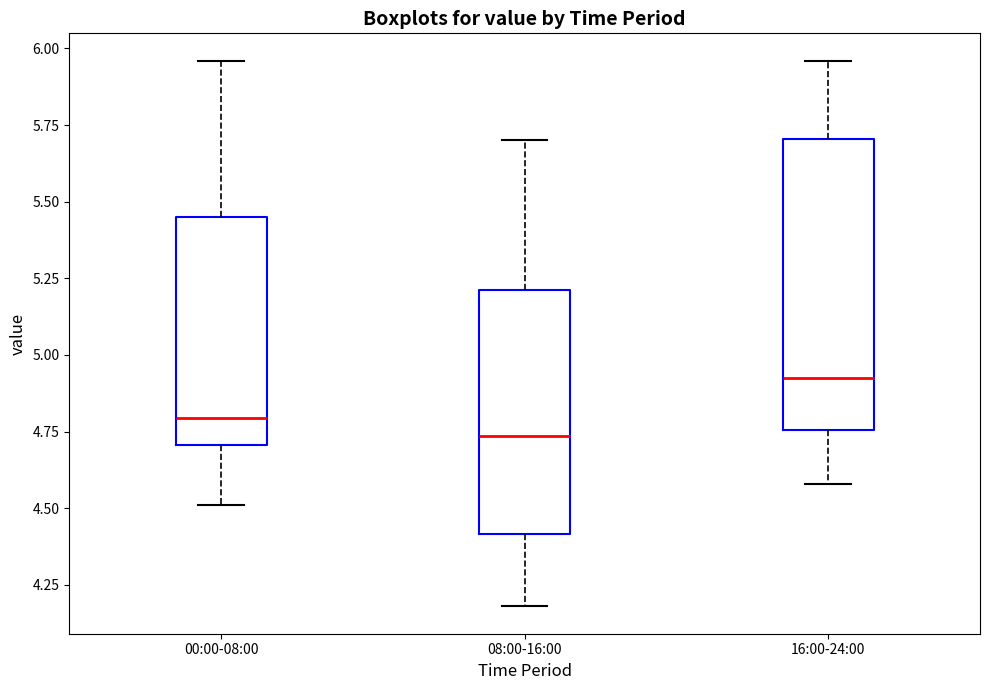

Which box has the highest median line?

16:00-24:00